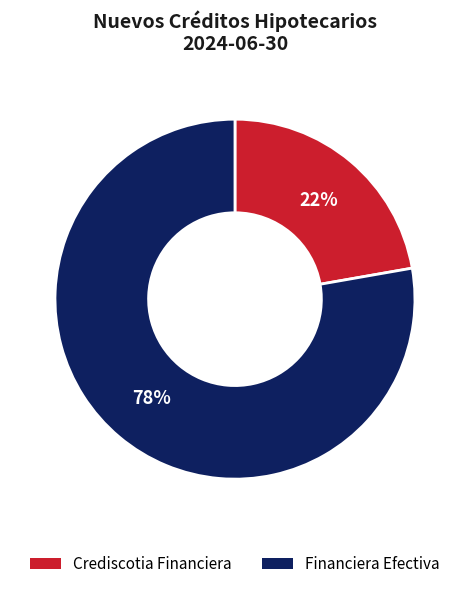

Rank the categories by value from highest to lowest.

Financiera Efectiva, Crediscotia Financiera